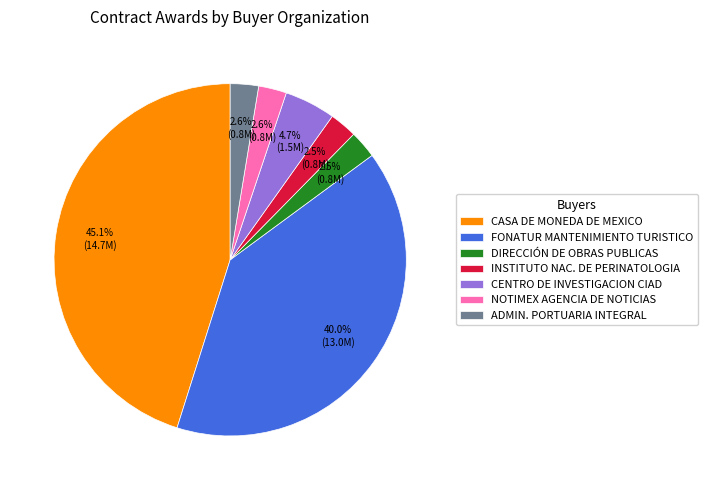

Is NOTIMEX AGENCIA DE NOTICIAS the majority of the pie?

No